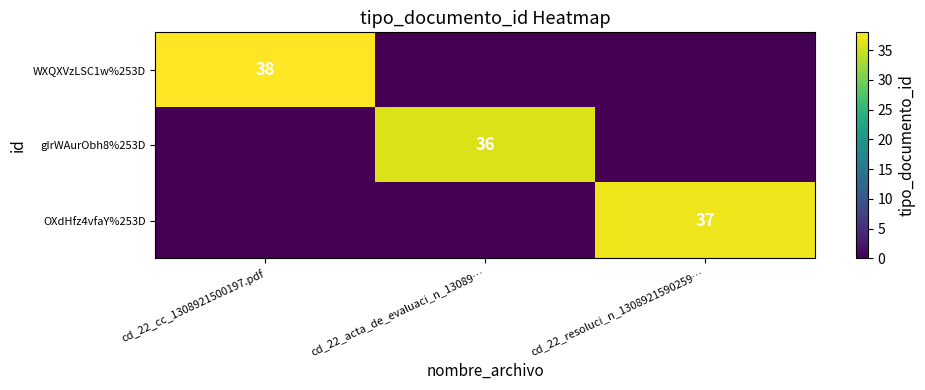

True or false: gIrWAurObh8%253D has a value of 36 at cd_22_acta_de_evaluaci_n_13089….

True